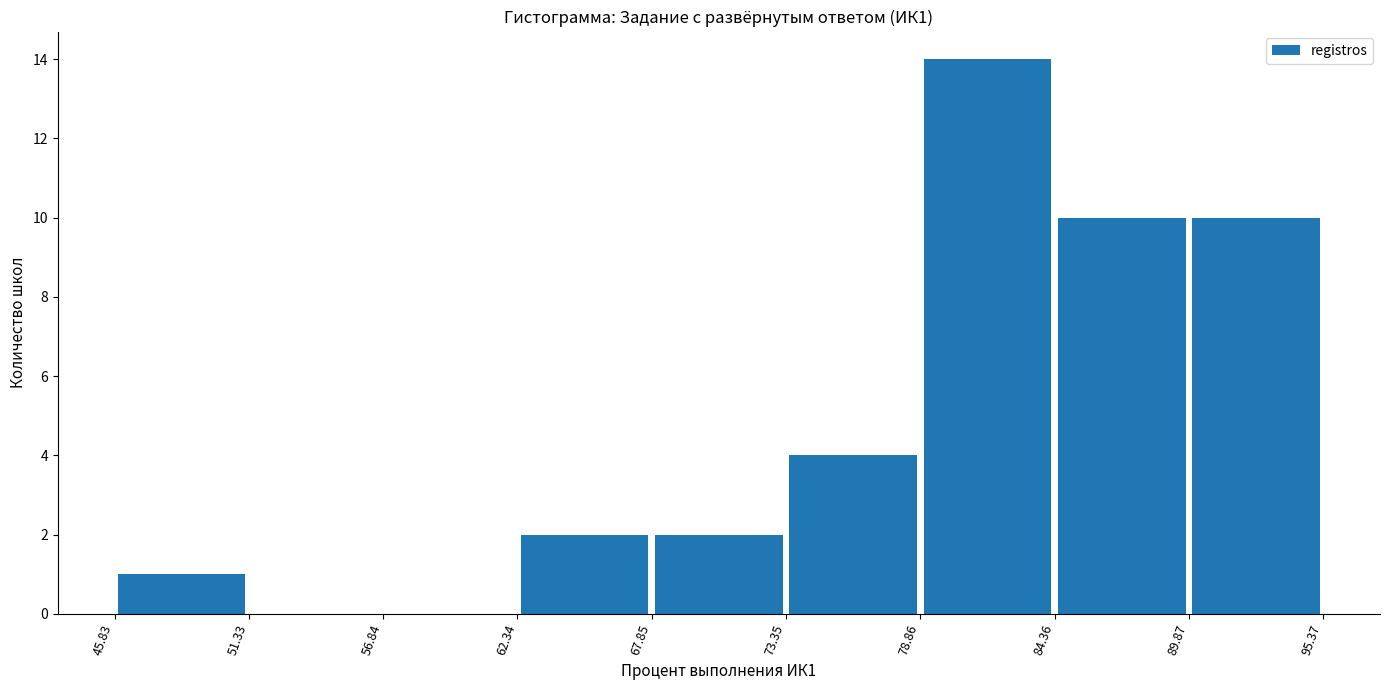

Which range on the x-axis has the tallest bar?

78.86 to 84.36